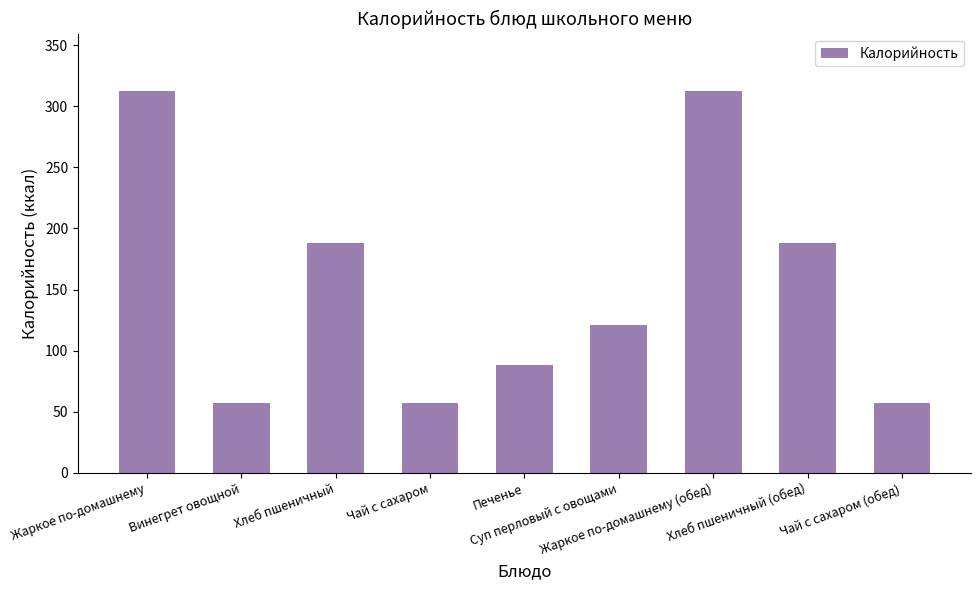

What is the value of the 8th bar from the left?

188.0